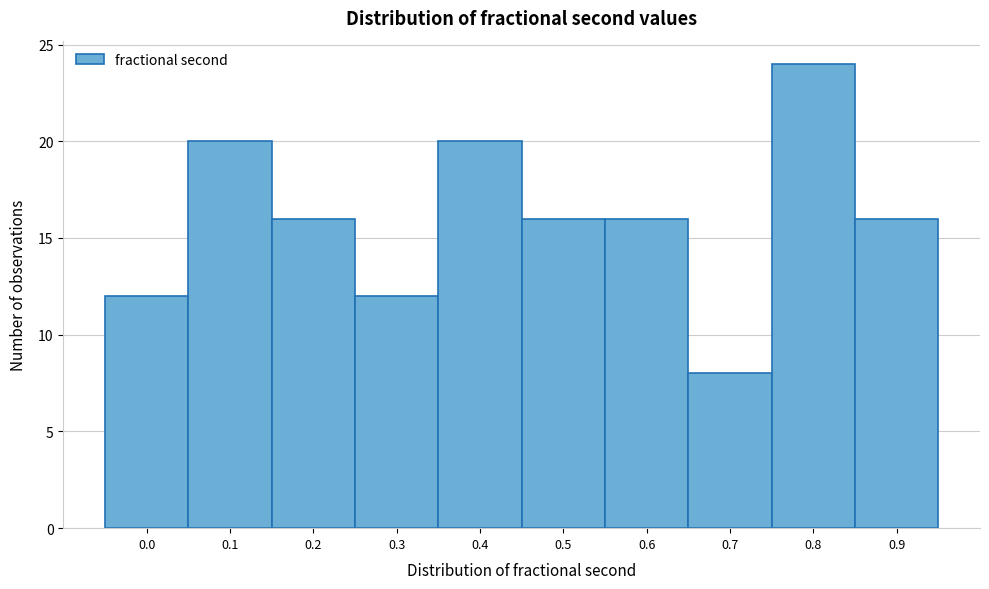

Reading left to right, extract all data points from this chart.

12	20	16	12	20	16	16	8	24	16